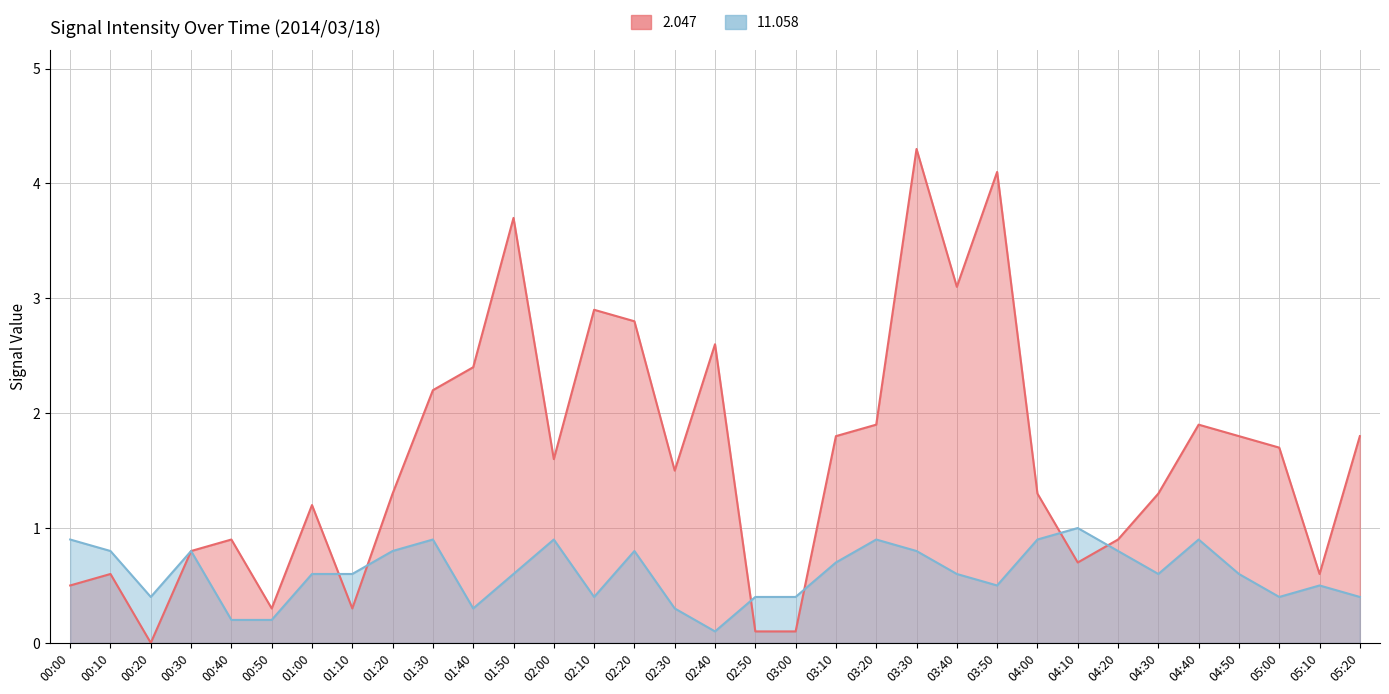

Which series has the largest total across all categories?

2.047